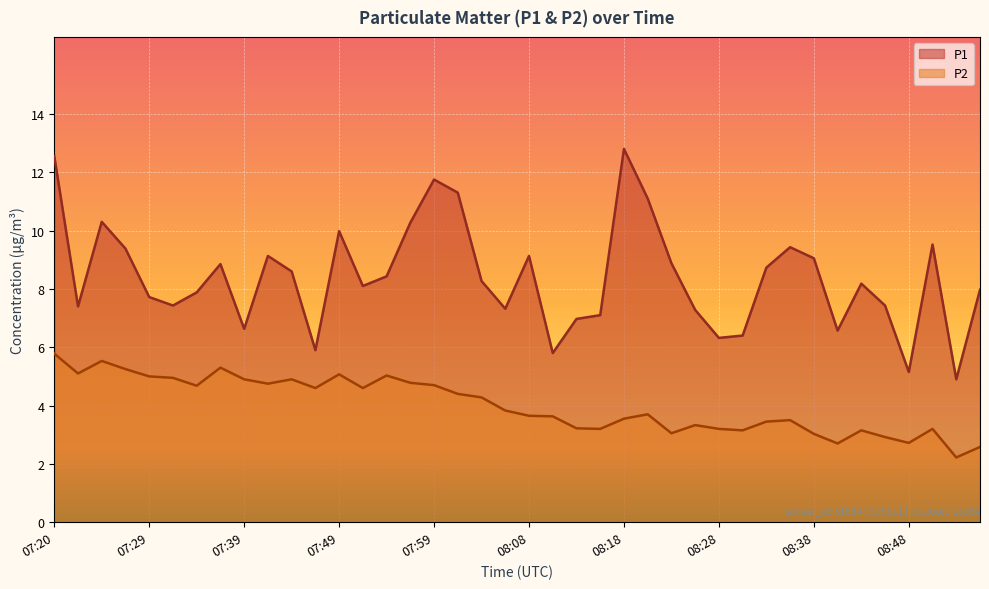

True or false: P2 and P1 intersect in this chart.

False